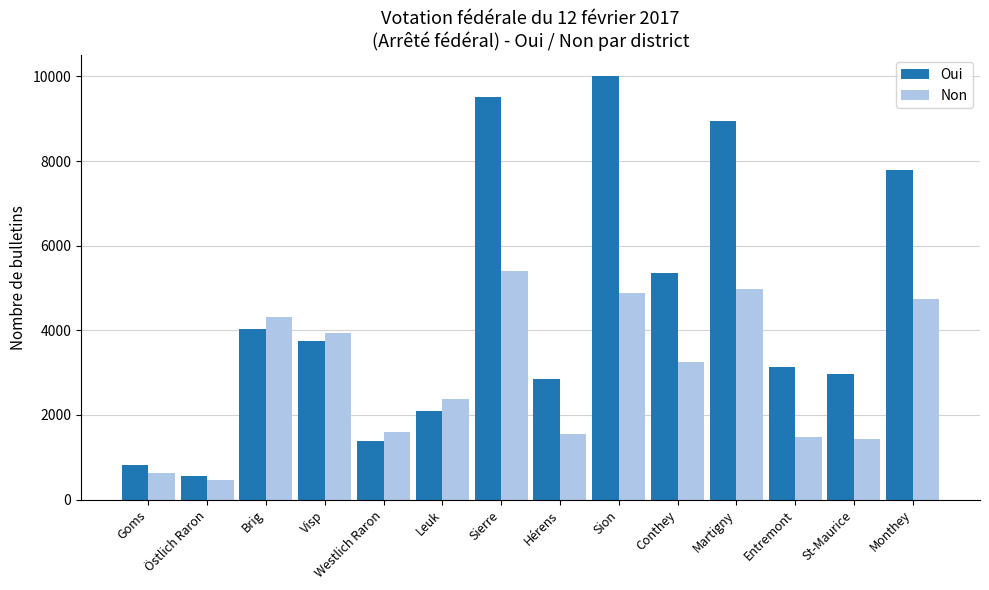

What is the spread (max minus min) of values at Conthey?

2103